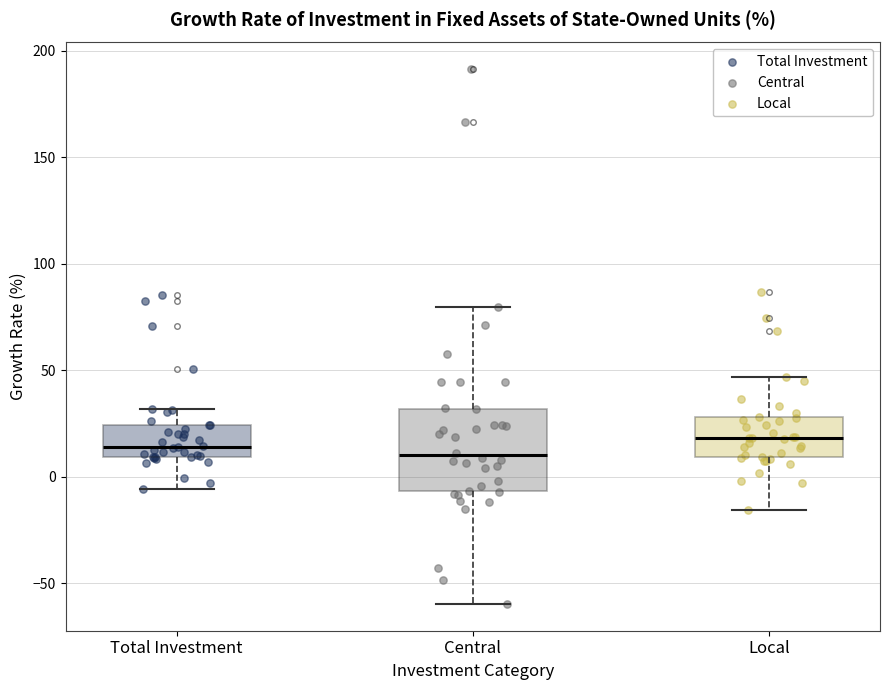

Comparing the boxes themselves (not the whiskers), which one is the tallest?

Central